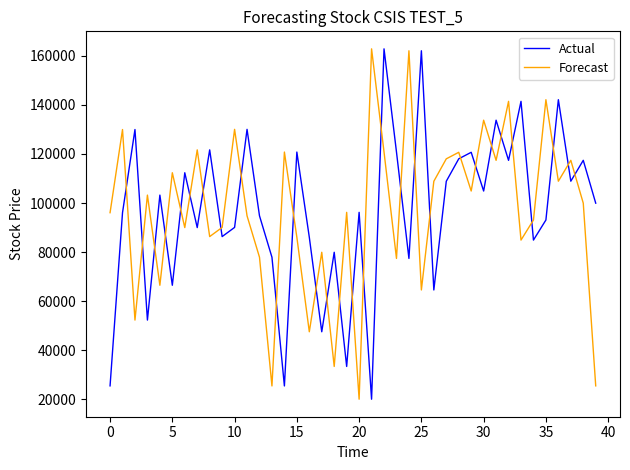

Which series ends up on top after the final intersection of Forecast and Actual?

Actual